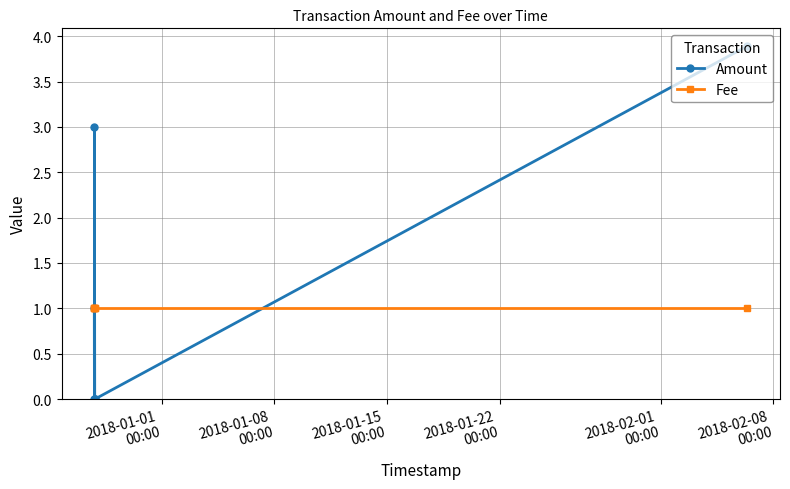

True or false: Amount has more than 2 interior local peaks.

False